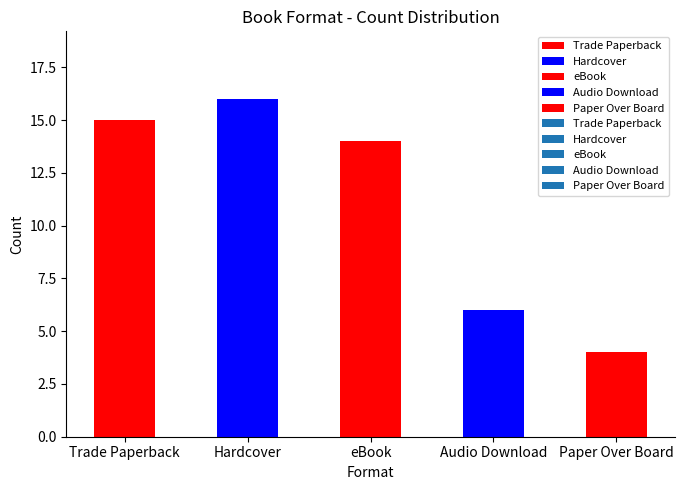

Rank the categories by value from highest to lowest.

Hardcover, Trade Paperback, eBook, Audio Download, Paper Over Board